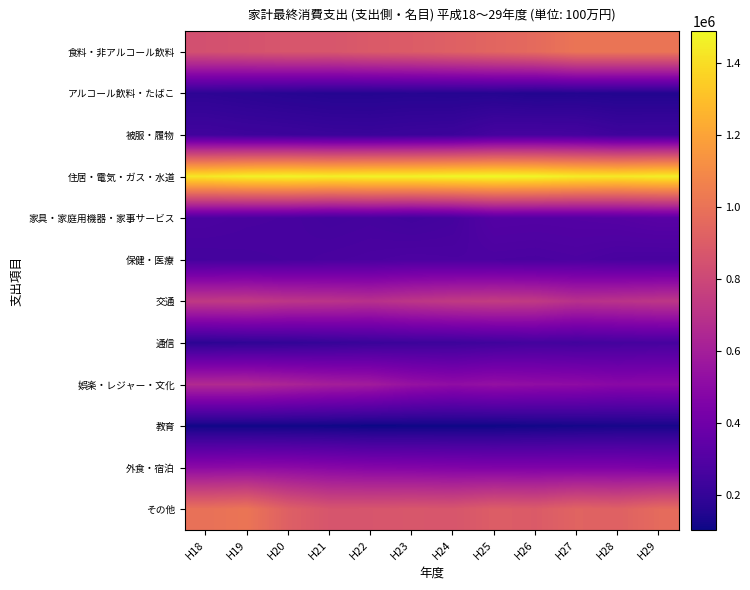

Which series has the largest total across all categories?

住居・電気・ガス・水道